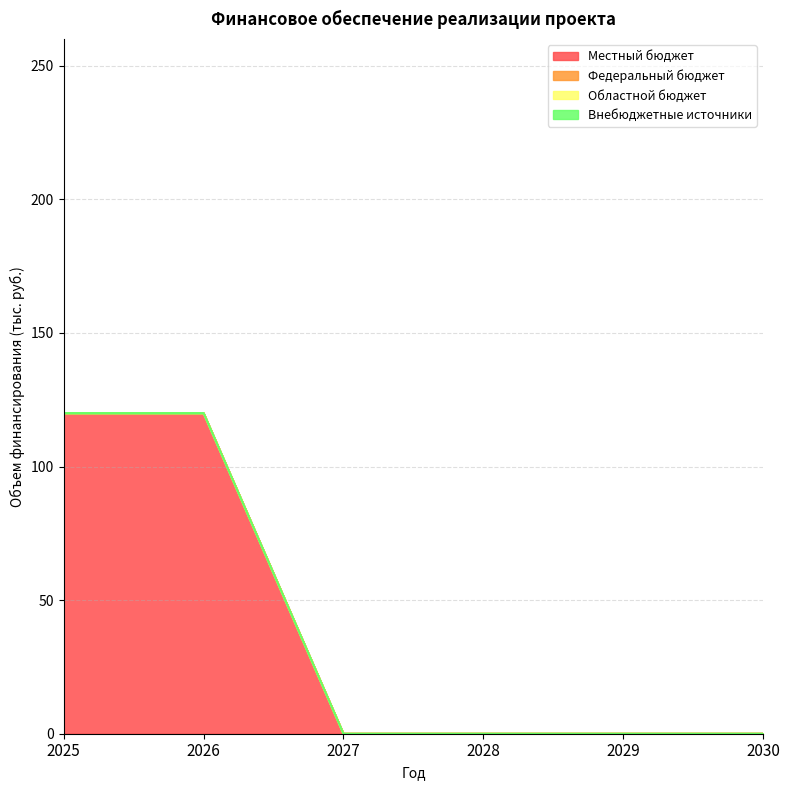

Between 2027 and 2030, which series saw the biggest shift?

Местный бюджет